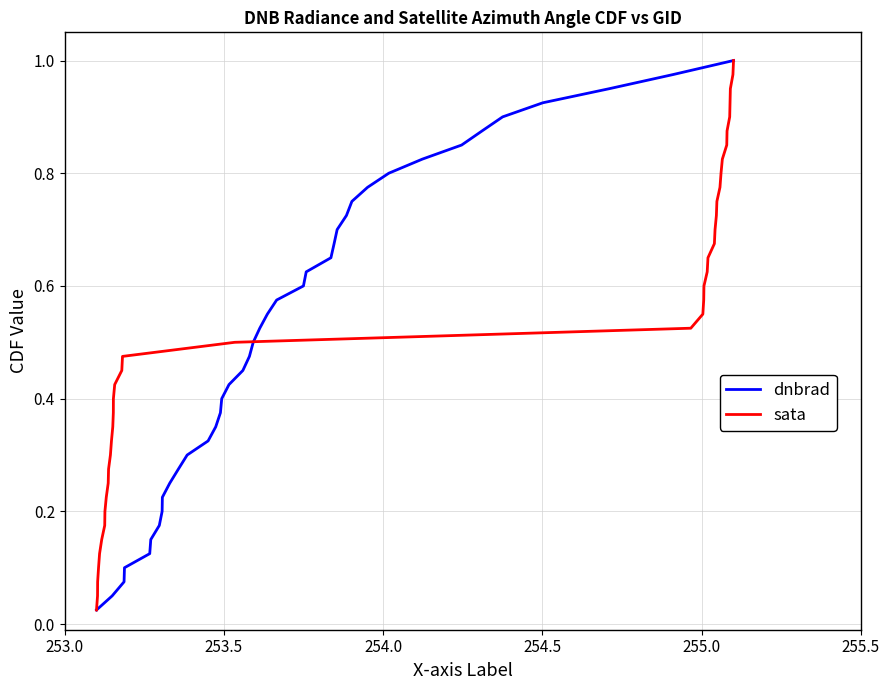

What is the difference between the second highest and minimum values in the sata series?

0.9